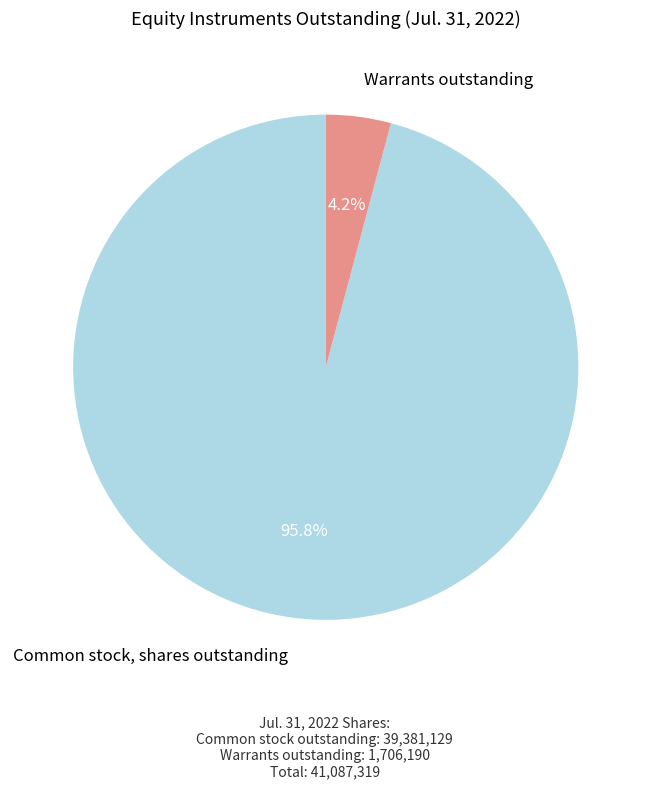

Is there any slice that represents more than half of the pie?

Yes